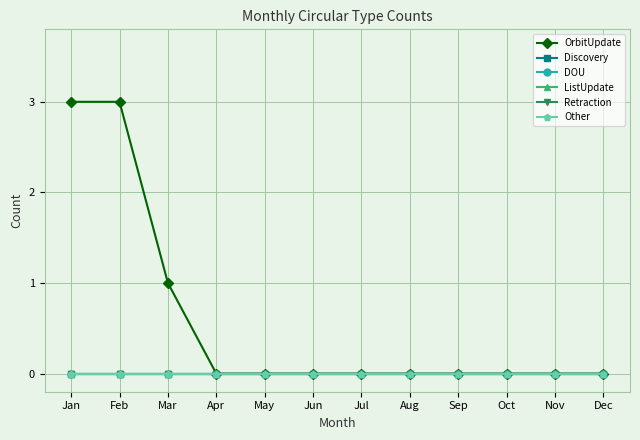

Which series changed the most between Jan and Jun?

OrbitUpdate